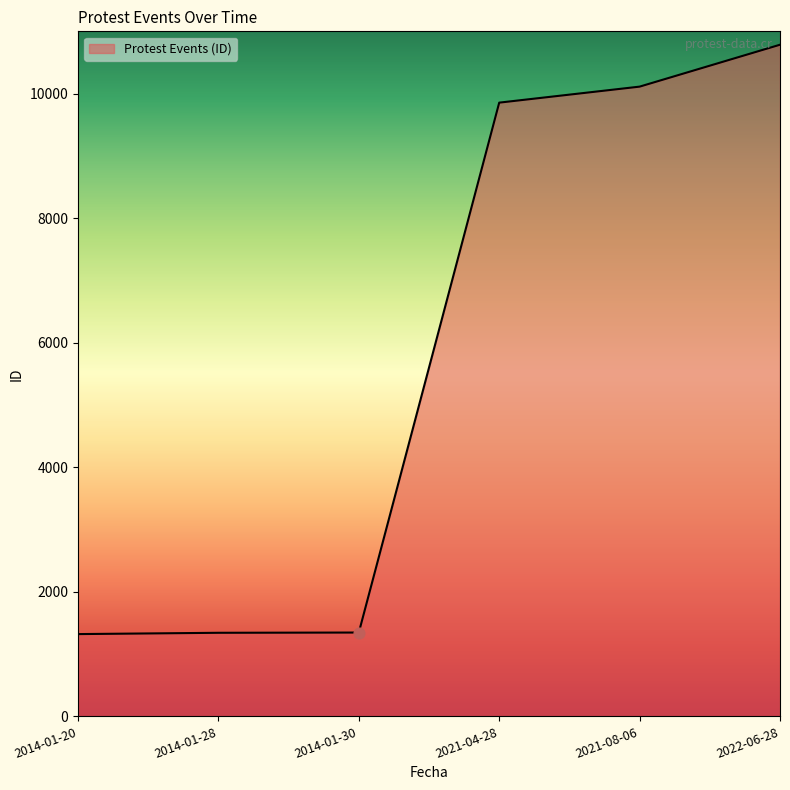

Between 2022-06-28 and 2014-01-20, which is larger?

2022-06-28